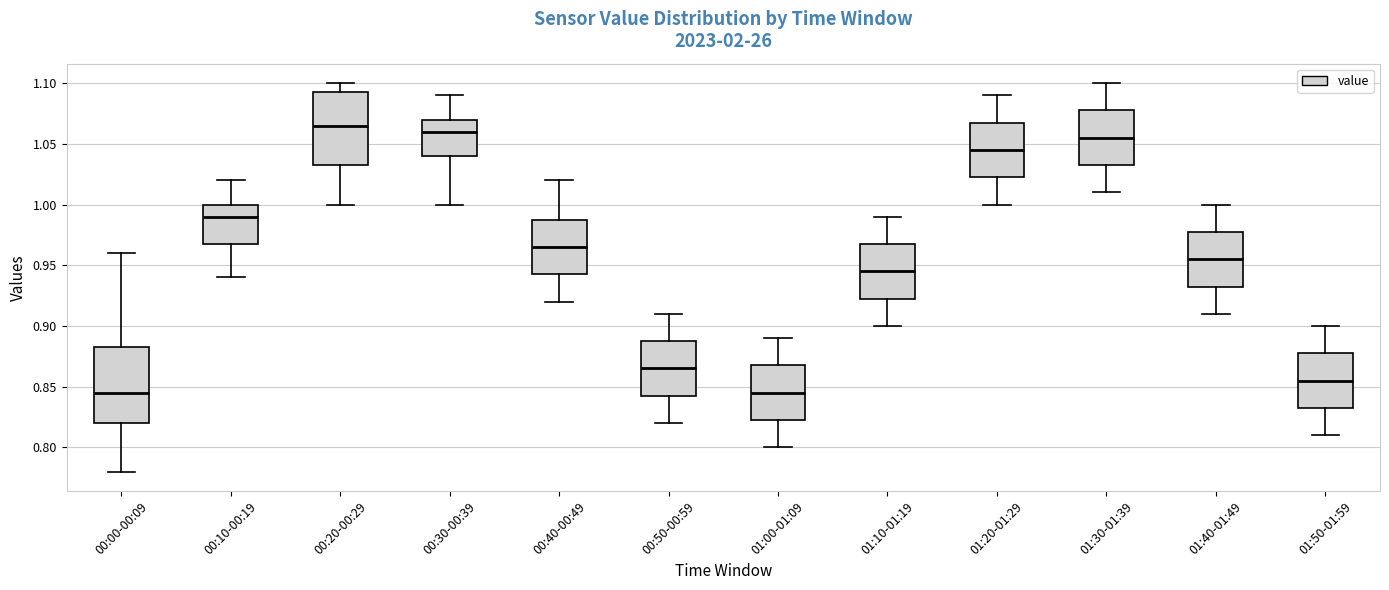

Reading left to right, read every box against the y-axis: the position of its median line, the range the box covers, and the ends of its whiskers. The values are not printed on the chart, so give them approximately, as read against the axis.

00:00-00:09: median 0.845, box 0.820 to 0.885, whiskers 0.780 to 0.960
00:10-00:19: median 0.990, box 0.970 to 1.000, whiskers 0.940 to 1.020
00:20-00:29: median 1.065, box 1.035 to 1.095, whiskers 1.000 to 1.100
00:30-00:39: median 1.060, box 1.040 to 1.070, whiskers 1.000 to 1.090
00:40-00:49: median 0.965, box 0.945 to 0.990, whiskers 0.920 to 1.020
00:50-00:59: median 0.865, box 0.845 to 0.890, whiskers 0.820 to 0.910
01:00-01:09: median 0.845, box 0.825 to 0.870, whiskers 0.800 to 0.890
01:10-01:19: median 0.945, box 0.925 to 0.970, whiskers 0.900 to 0.990
01:20-01:29: median 1.045, box 1.025 to 1.070, whiskers 1.000 to 1.090
01:30-01:39: median 1.055, box 1.035 to 1.080, whiskers 1.010 to 1.100
01:40-01:49: median 0.955, box 0.935 to 0.980, whiskers 0.910 to 1.000
01:50-01:59: median 0.855, box 0.835 to 0.880, whiskers 0.810 to 0.900